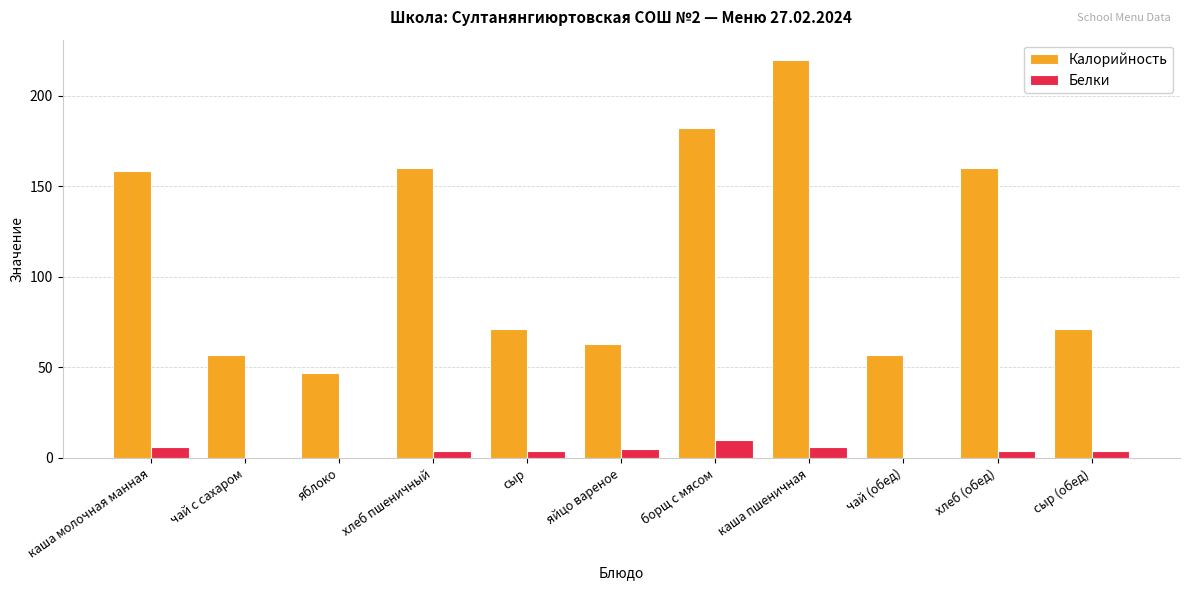

At which label does Белки first exceed 4?

каша молочная манная